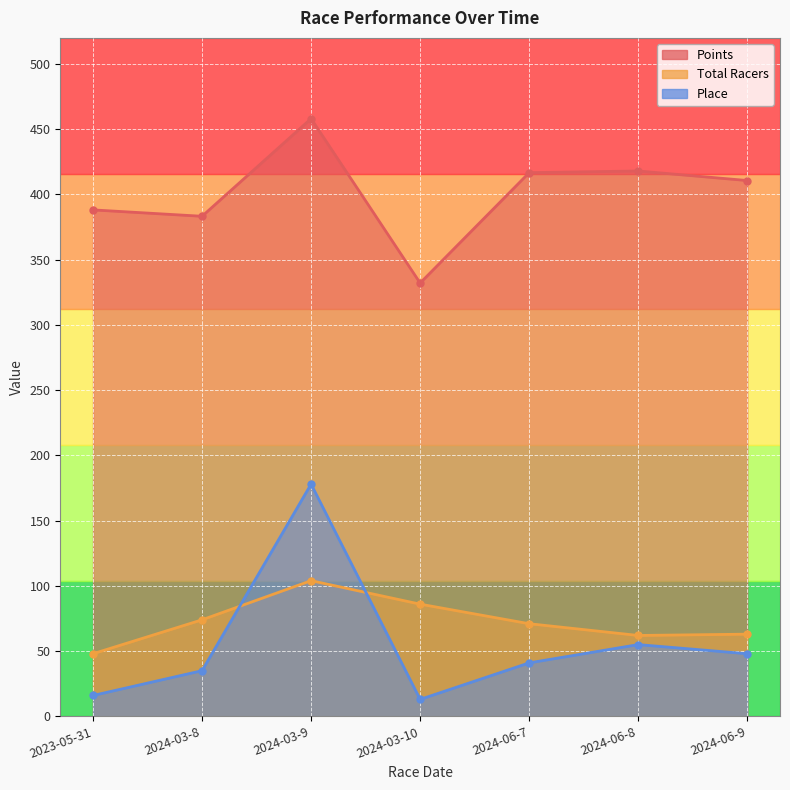

What is the smallest value displayed?

13.0